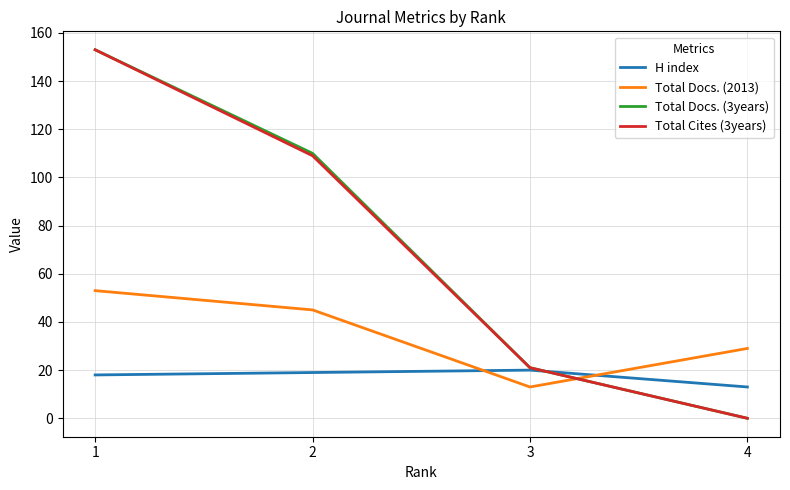

Between 2 and 3, which series saw the biggest shift?

Total Docs. (3years)